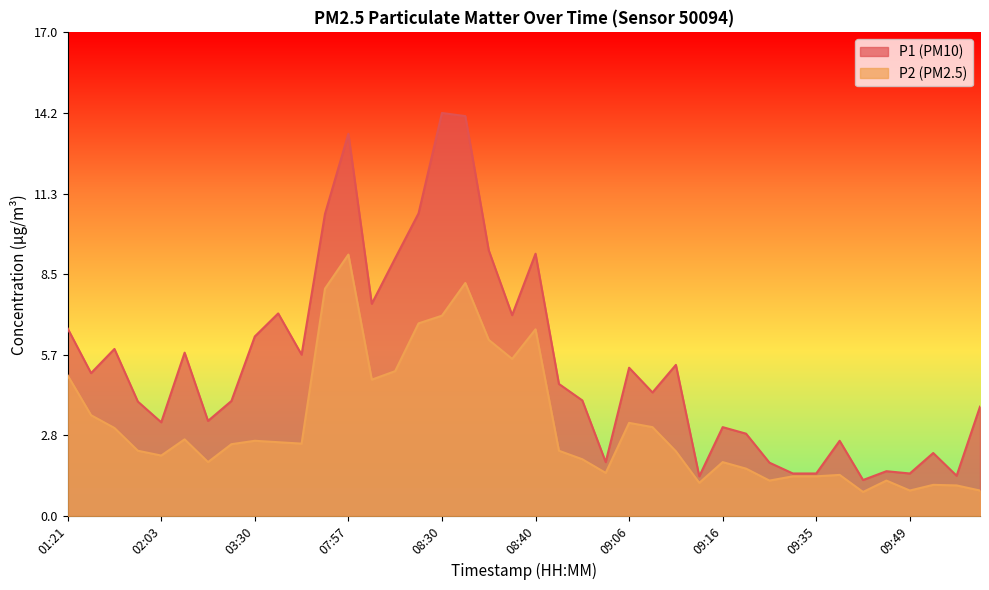

What is the difference between the P1 values at 01:59 and 08:40?

5.2